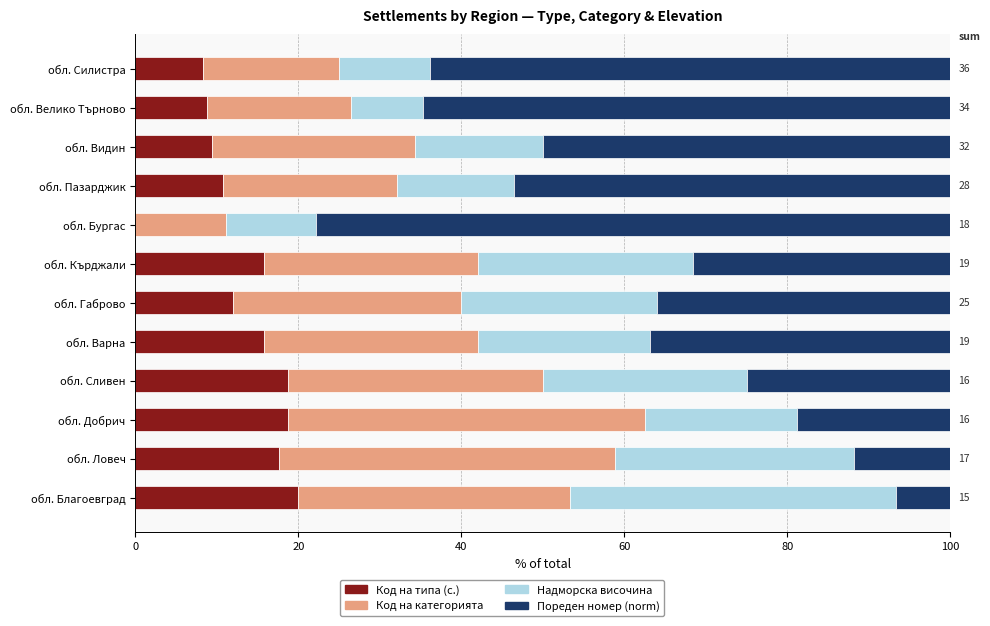

What is the highest value of the Код на типа (с.) series?

20.0